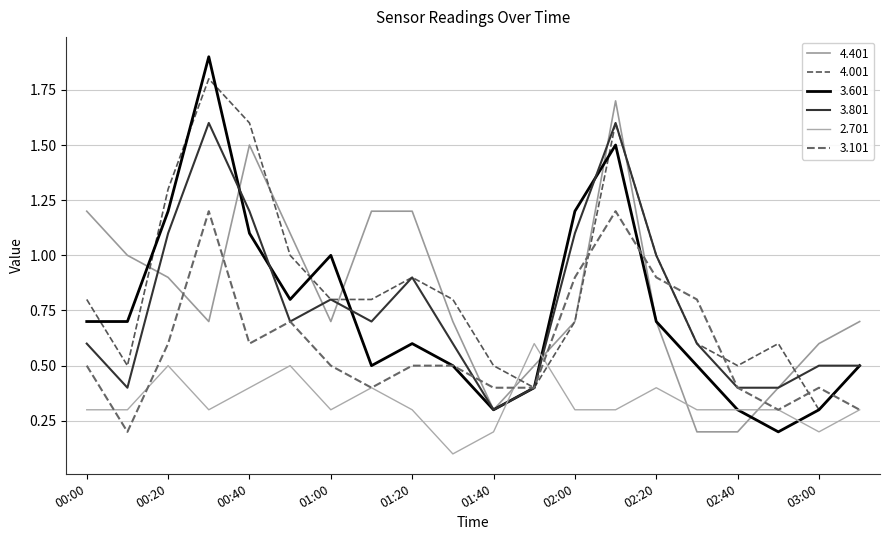

Reading left to right, what are all the values shown in this chart?

4.401: 1.2	1.0	0.9	0.7	1.5	1.1	0.7	1.2	1.2	0.7	0.3	0.5	0.7	1.7	0.7	0.2	0.2	0.4	0.6	0.7
4.001: 0.8	0.5	1.3	1.8	1.6	1.0	0.8	0.8	0.9	0.8	0.5	0.4	0.7	1.6	1.0	0.6	0.5	0.6	0.3	0.5
3.601: 0.7	0.7	1.2	1.9	1.1	0.8	1.0	0.5	0.6	0.5	0.3	0.4	1.2	1.5	0.7	0.5	0.3	0.2	0.3	0.5
3.801: 0.6	0.4	1.1	1.6	1.2	0.7	0.8	0.7	0.9	0.6	0.3	0.4	1.1	1.6	1.0	0.6	0.4	0.4	0.5	0.5
2.701: 0.3	0.3	0.5	0.3	0.4	0.5	0.3	0.4	0.3	0.1	0.2	0.6	0.3	0.3	0.4	0.3	0.3	0.3	0.2	0.3
3.101: 0.5	0.2	0.6	1.2	0.6	0.7	0.5	0.4	0.5	0.5	0.4	0.4	0.9	1.2	0.9	0.8	0.4	0.3	0.4	0.3